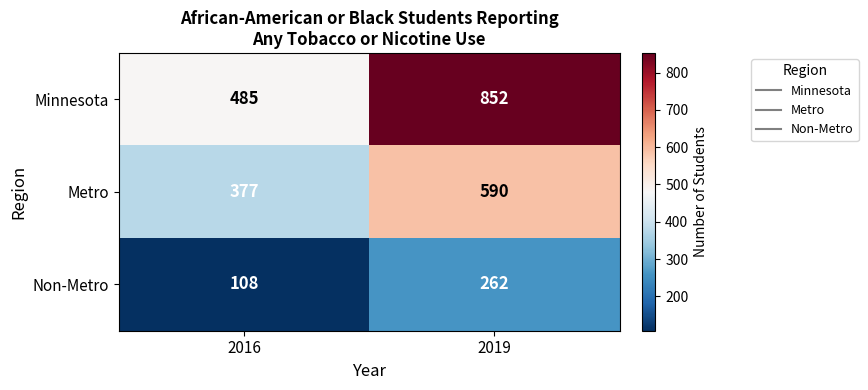

The value of Non-Metro at 2016 is 108. True or false?

True